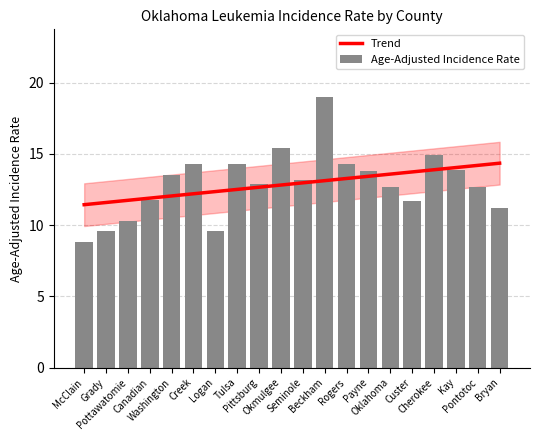

Reading left to right, what are all the values shown in this chart?

Trend: 11.4	11.6	11.7	11.9	12.1	12.2	12.4	12.5	12.7	12.8	13.0	13.1	13.3	13.4	13.6	13.7	13.9	14.0	14.2	14.4
Age-Adjusted Incidence Rate: 8.8	9.6	10.3	11.8	13.5	14.3	9.6	14.3	12.9	15.4	13.2	19.0	14.3	13.8	12.7	11.7	14.9	13.9	12.7	11.2